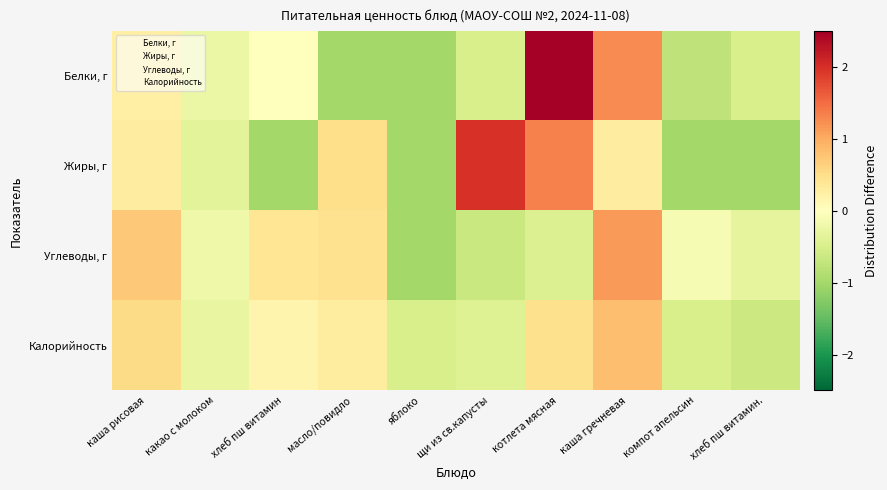

What is the total value across all series at каша гречневая?

3.5